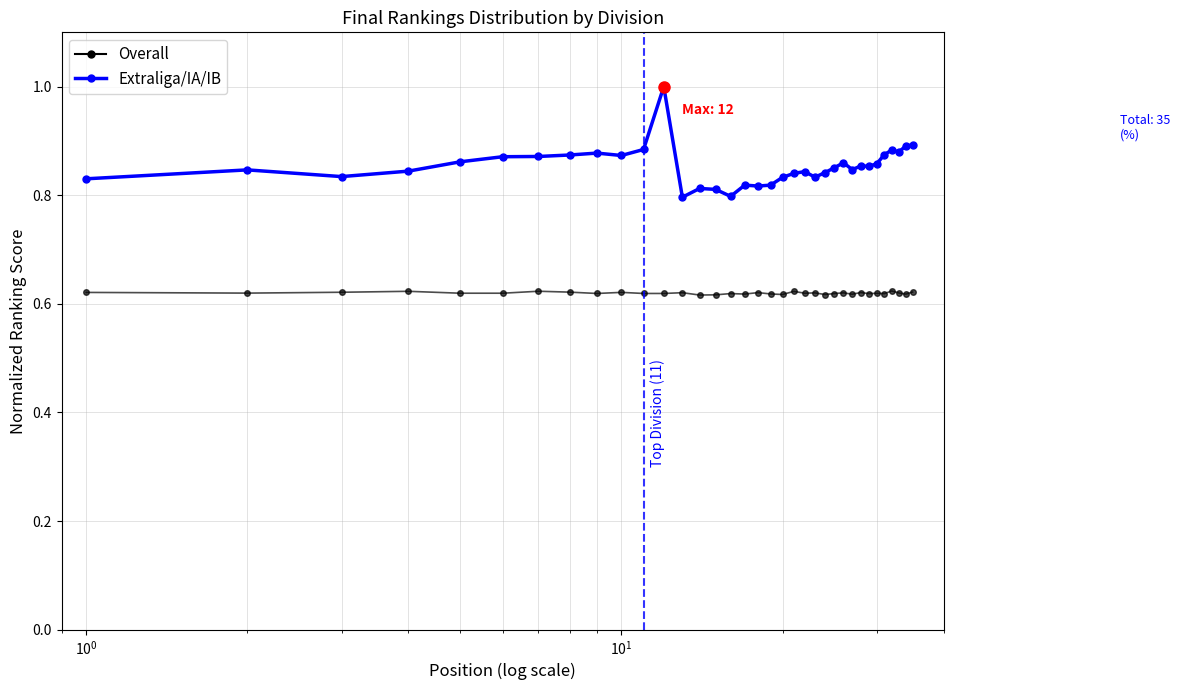

List the series in order of their overall mean, highest first.

Extraliga/IA/IB, Overall